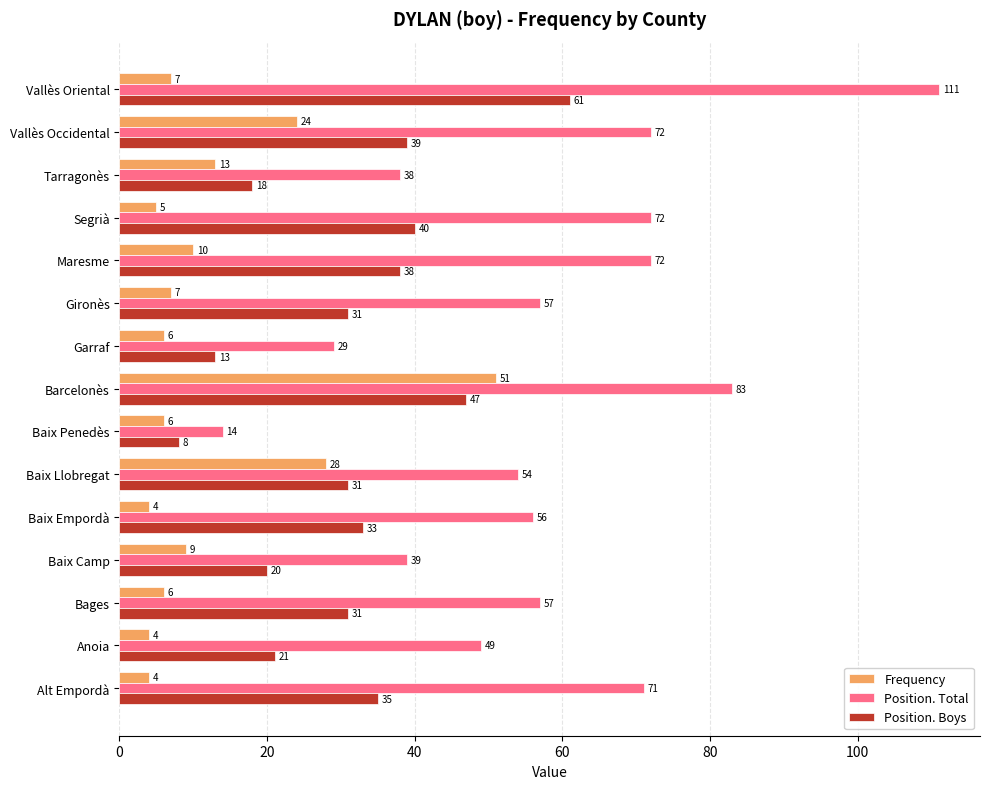

The value of Position. Boys at Tarragonès is 18. True or false?

True